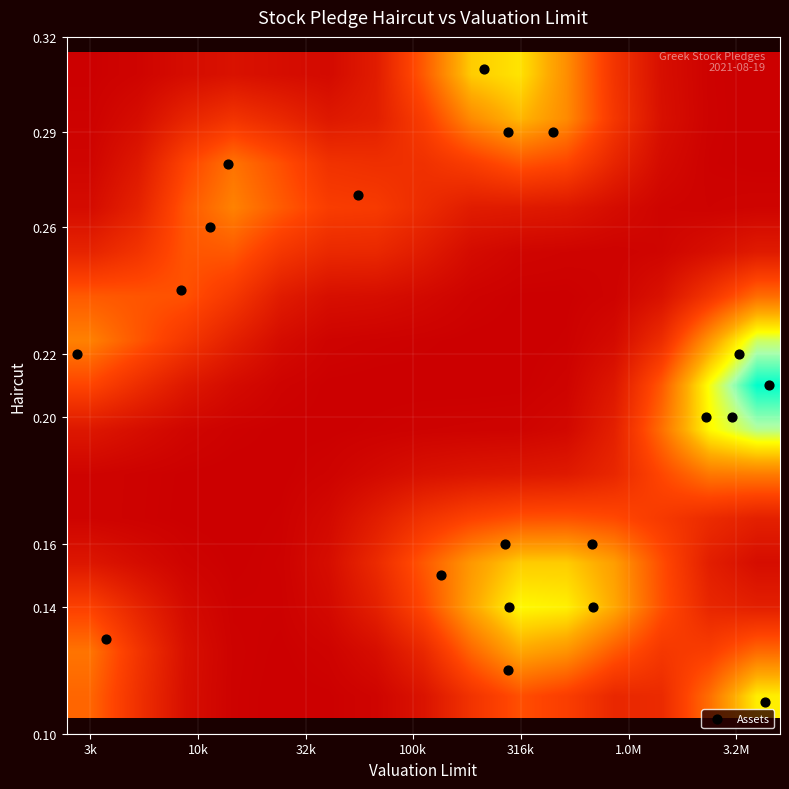

What is the smallest value displayed?

0.1